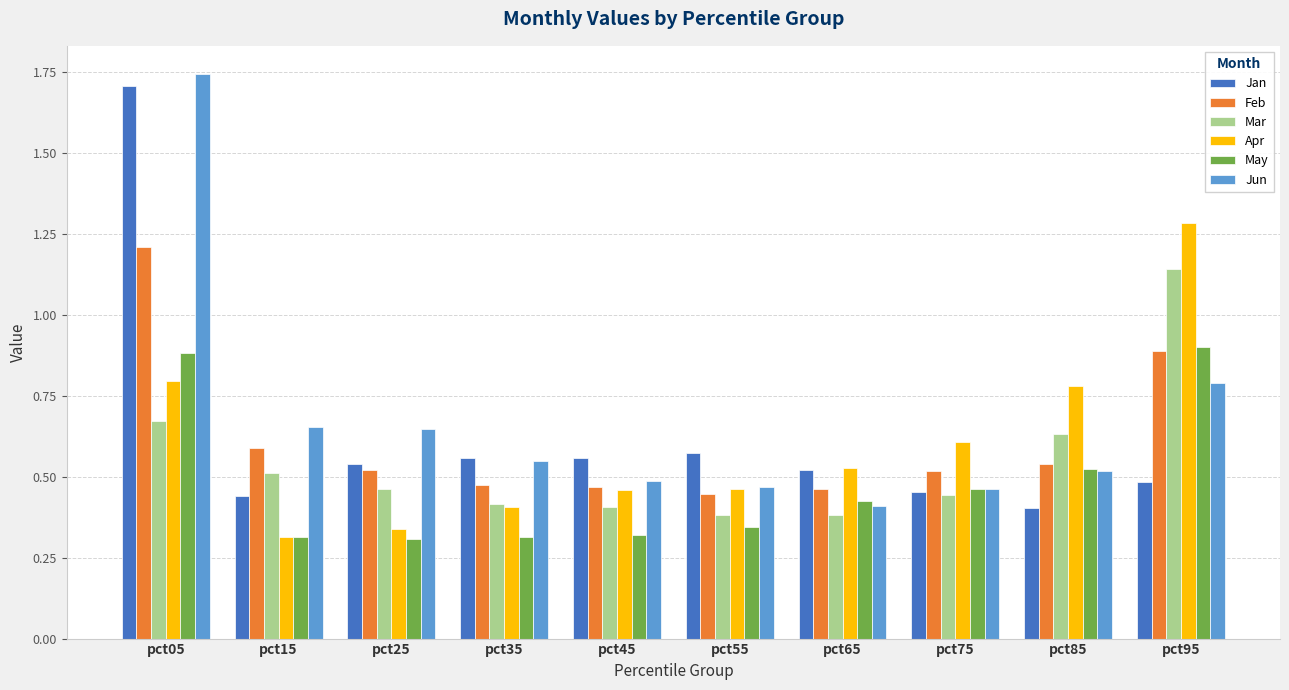

Which category has the highest value in the Jun series?

pct05